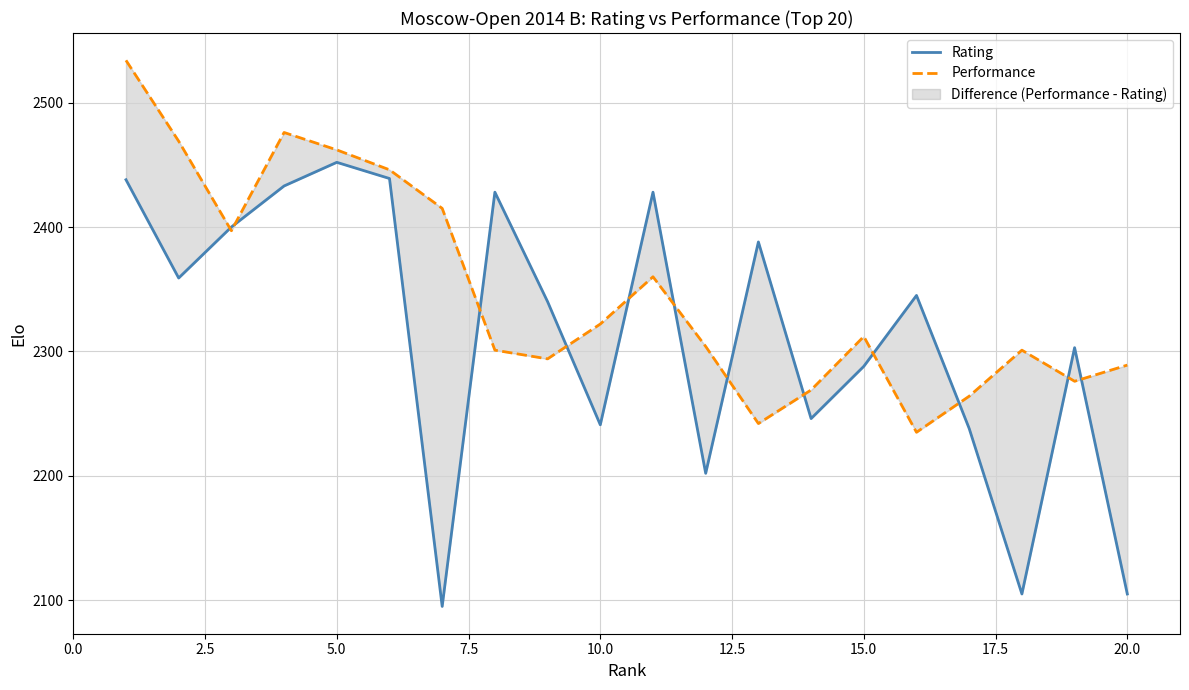

Is this an area chart (filled region under the line)?

No